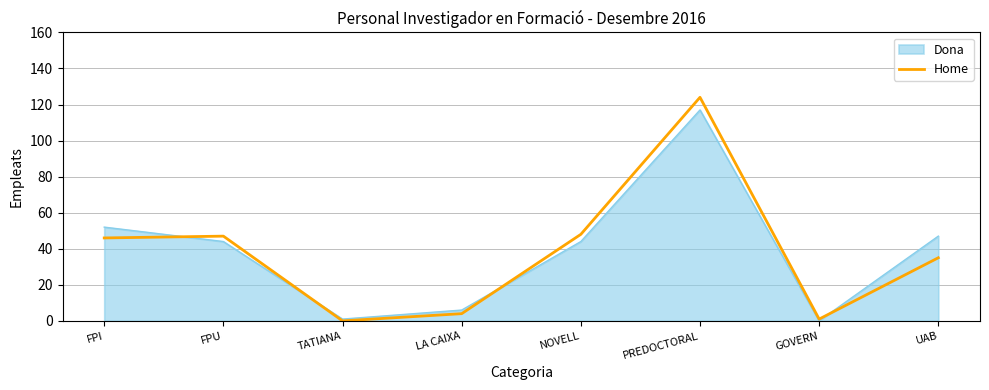

The Dona series shows 44 at FPU. True or false?

True